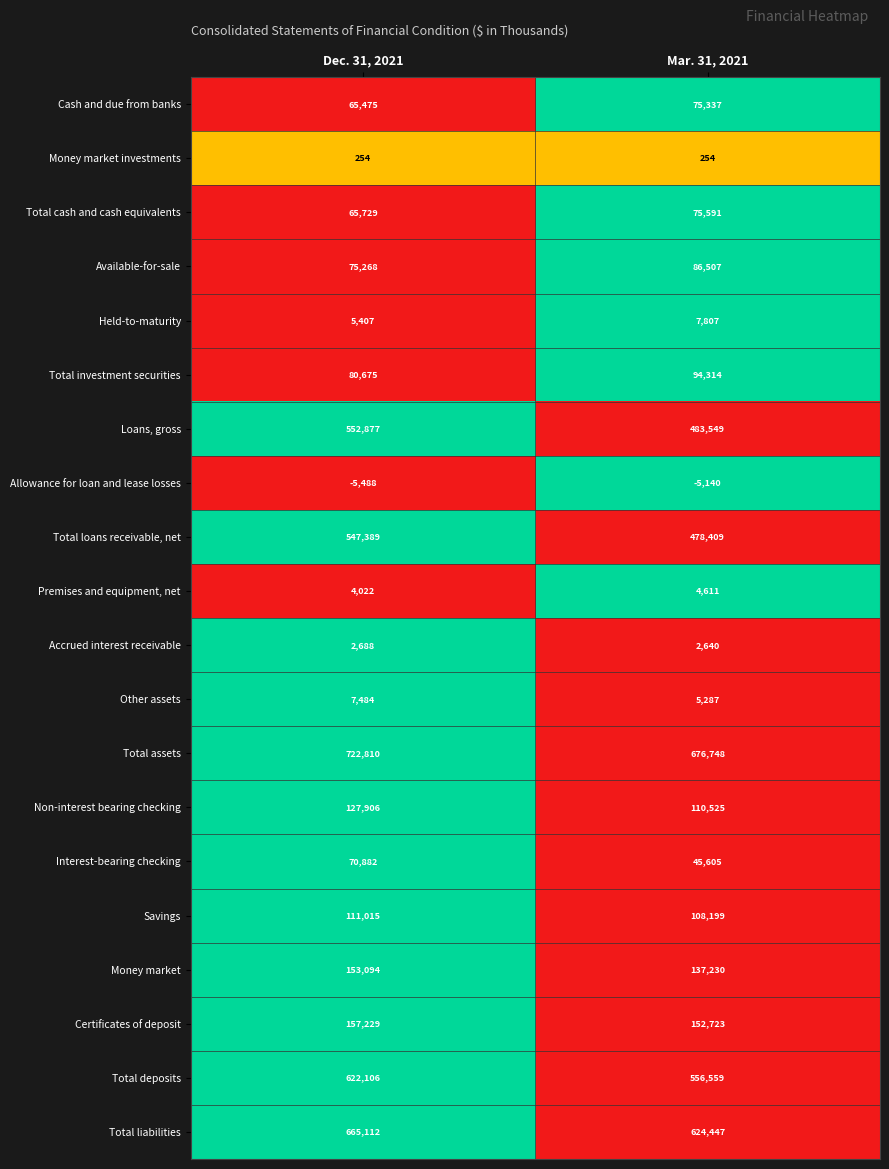

What is the difference between the maximum and minimum values in the Available-for-sale series?

11239